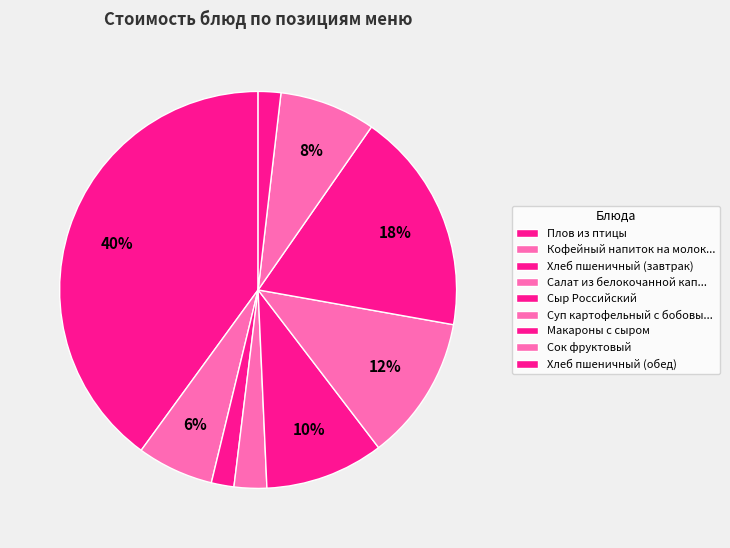

How many segments does this pie chart have?

9